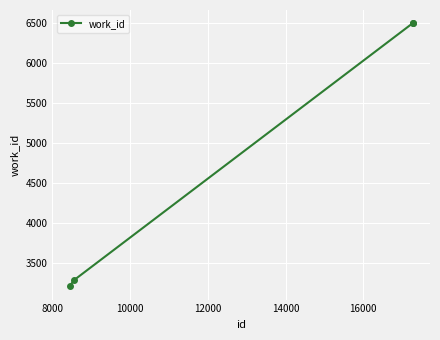

Reading right to left, extract all data points from this chart.

6496	6496	3289	3212